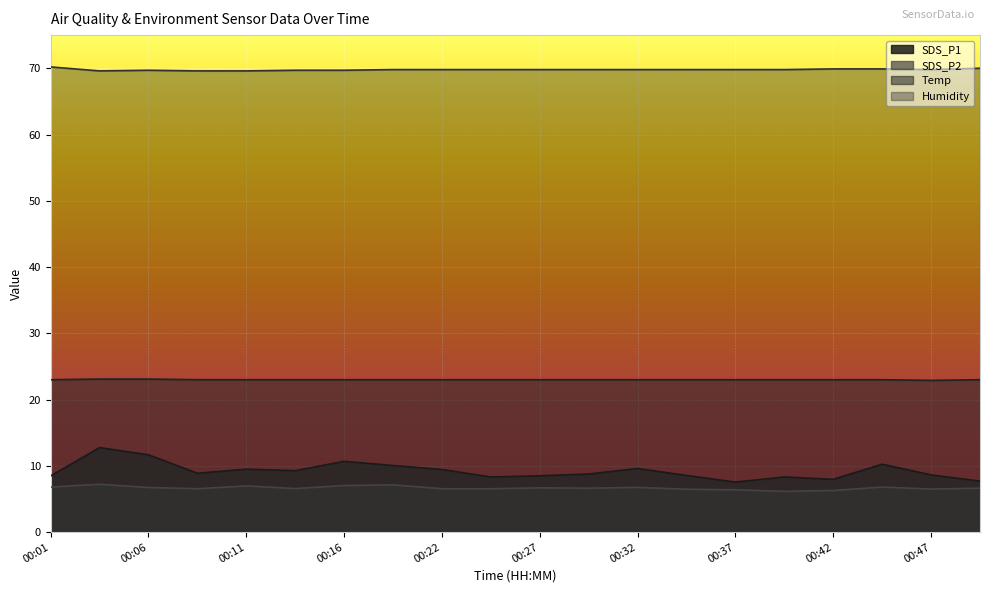

List the labels in order of SDS_P1 value, largest first.

00:04, 00:06, 00:16, 00:45, 00:19, 00:32, 00:11, 00:22, 00:14, 00:09, 00:29, 00:47, 00:35, 00:27, 00:01, 00:24, 00:40, 00:42, 00:50, 00:37